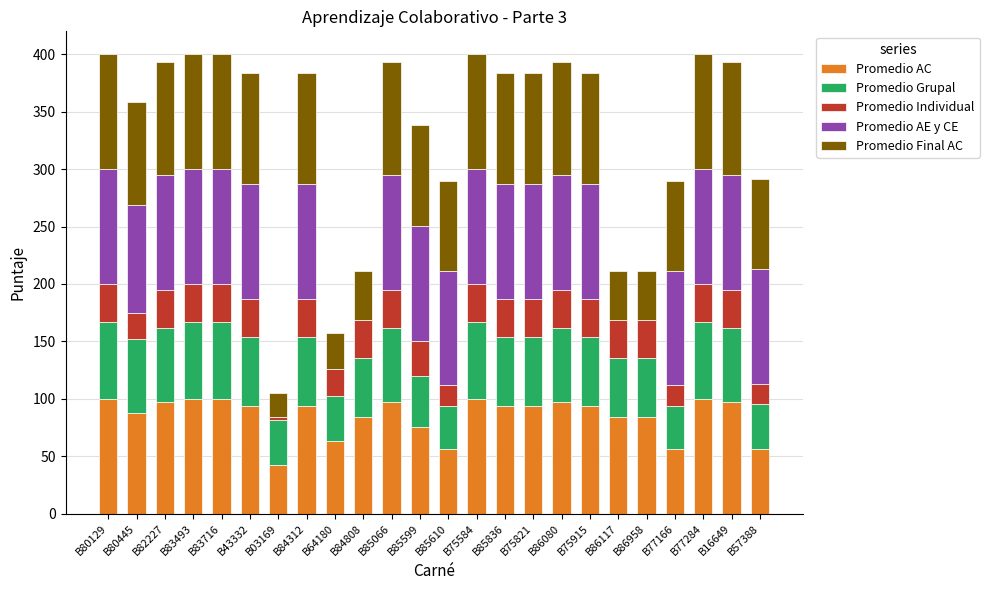

What is the total value across all series at B75584?

400.0